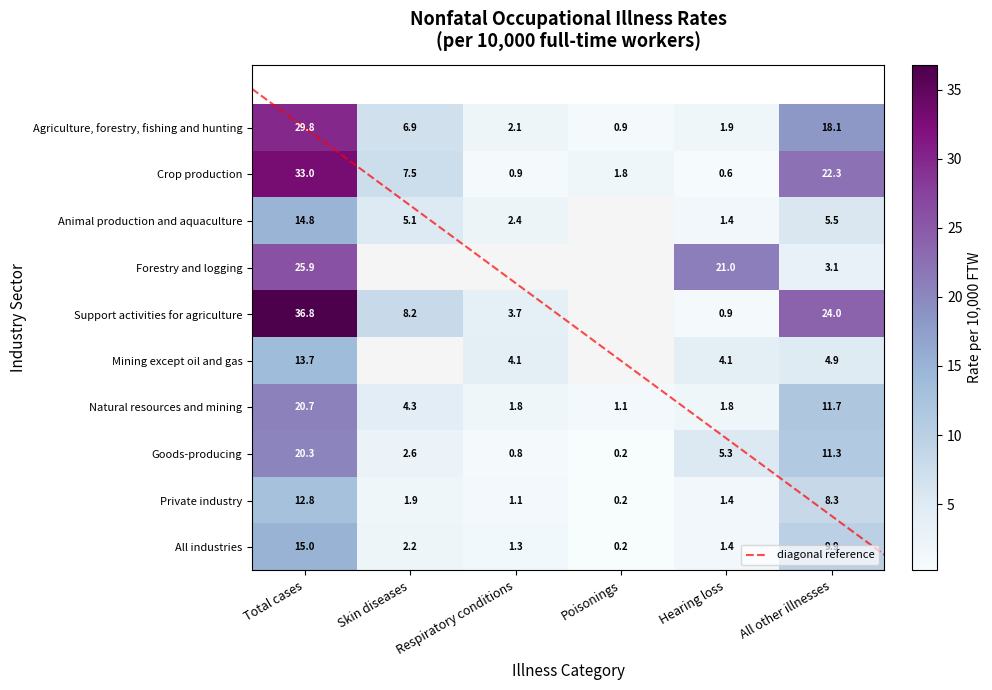

Which label corresponds to the smallest value in the chart?

Poisonings